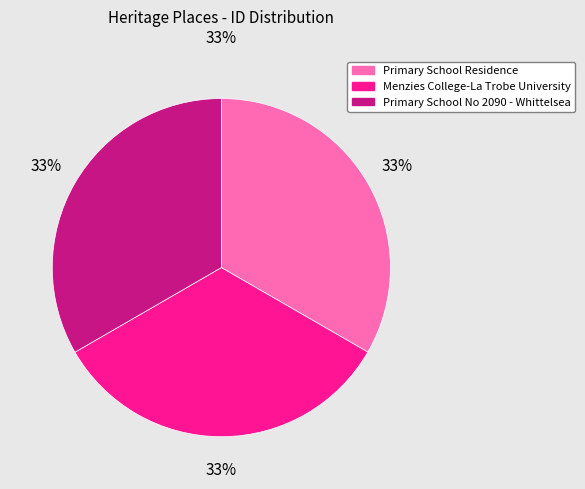

Approximately how many times larger is the value at Primary School No 2090 - Whittelsea compared to Primary School Residence?

1.0